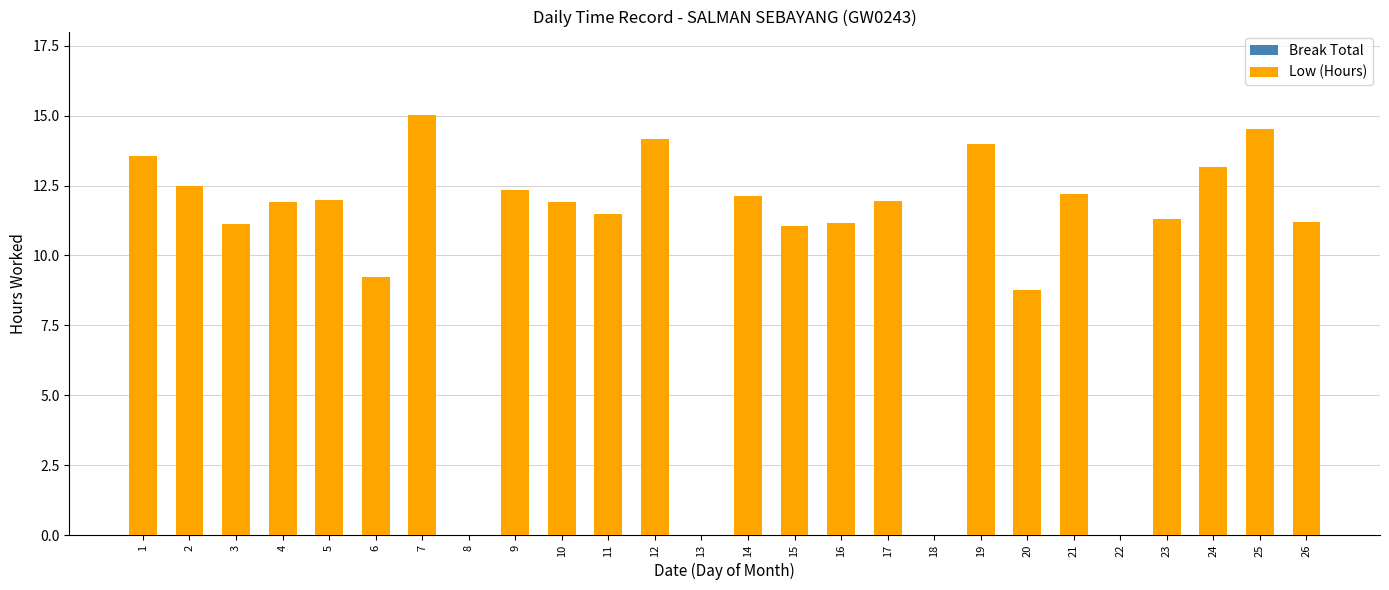

What is the sum of all values?

266.6